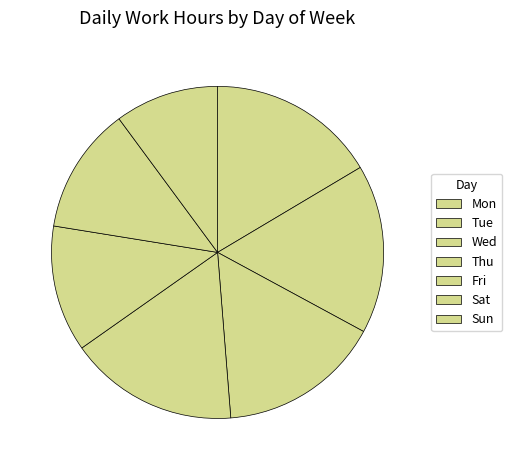

The Sun slice represents 12% of the pie. True or false?

True